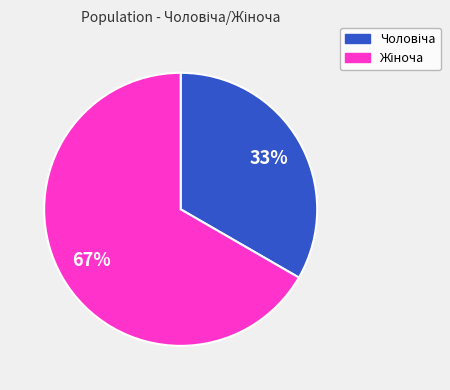

Does any single category account for the majority?

Yes